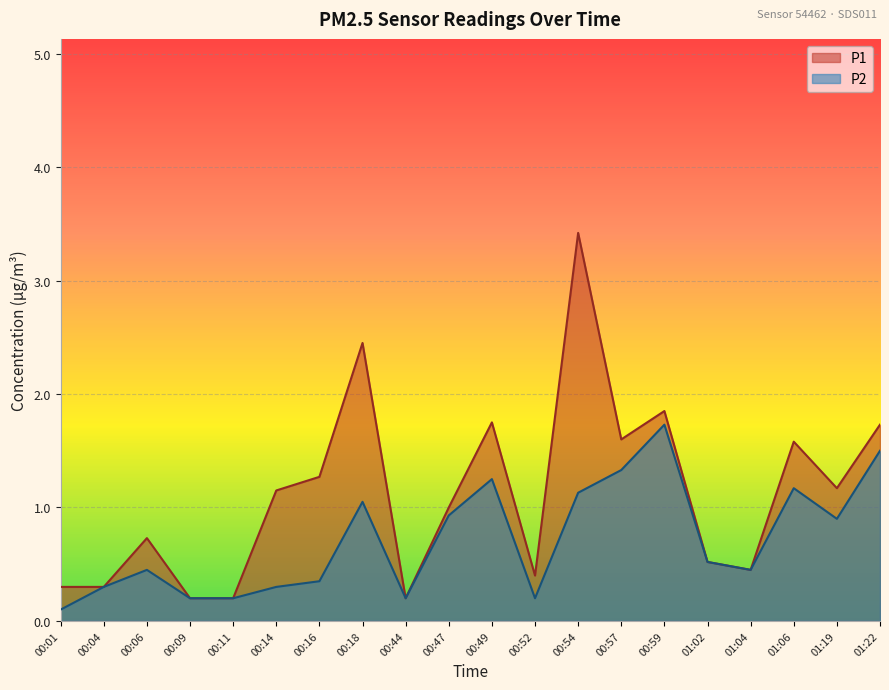

Is the value of P1 at 00:52 greater than the value of P2 at 00:16?

Yes